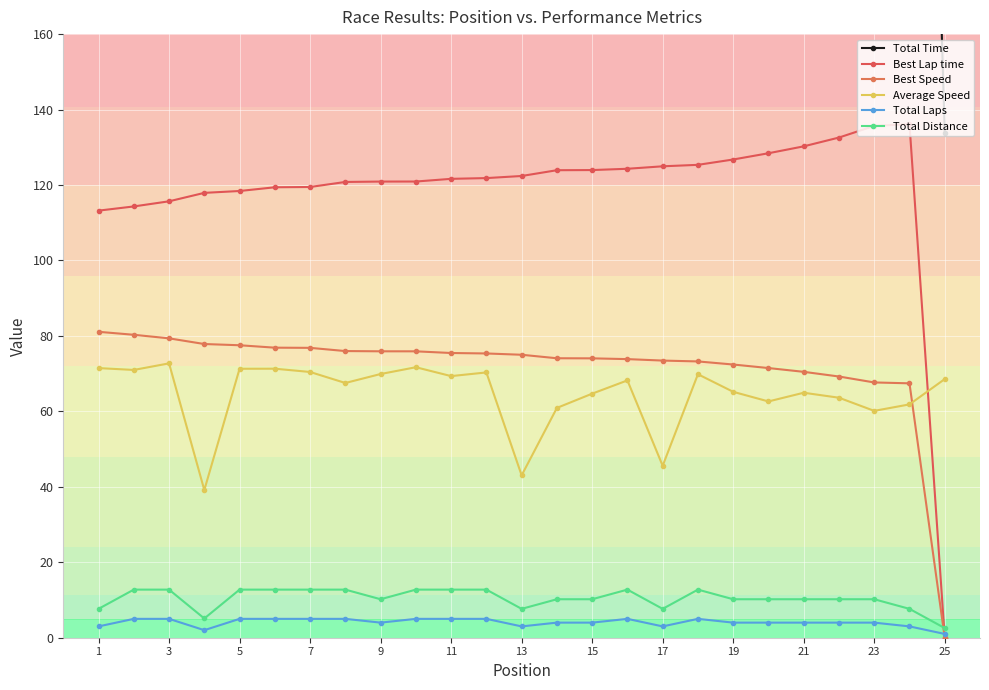

What is the spread (max minus min) of values at 3?

626.1